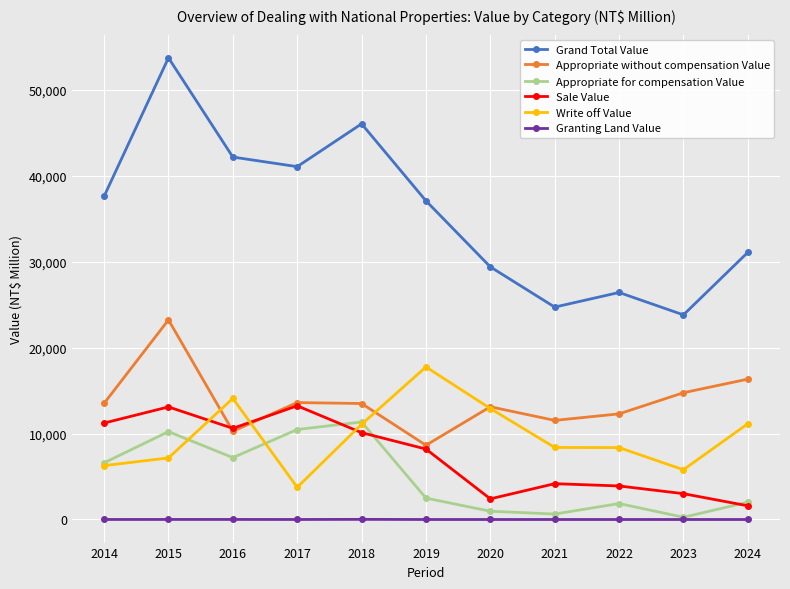

Is it true that Grand Total Value equals 53751 at 2015?

True